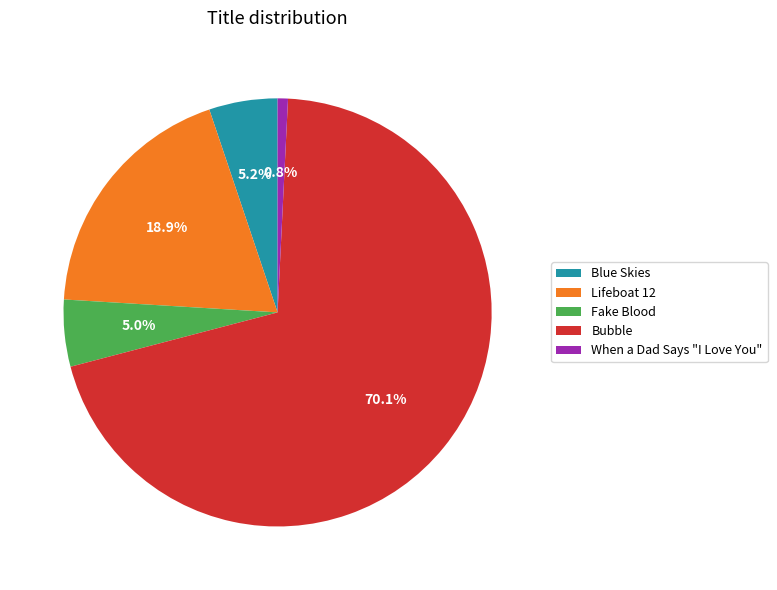

Is it true that When a Dad Says "I Love You" is 1% of the pie?

True